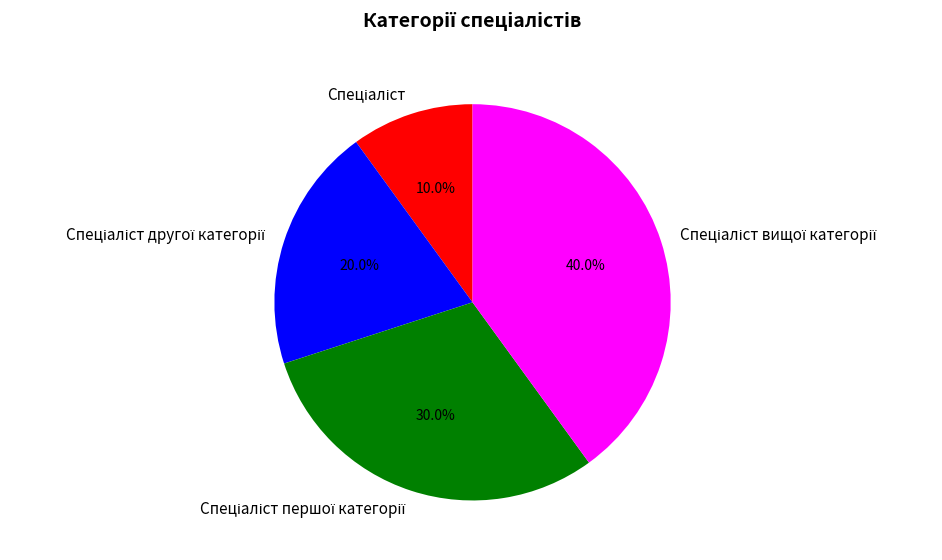

Does any single category account for the majority?

No